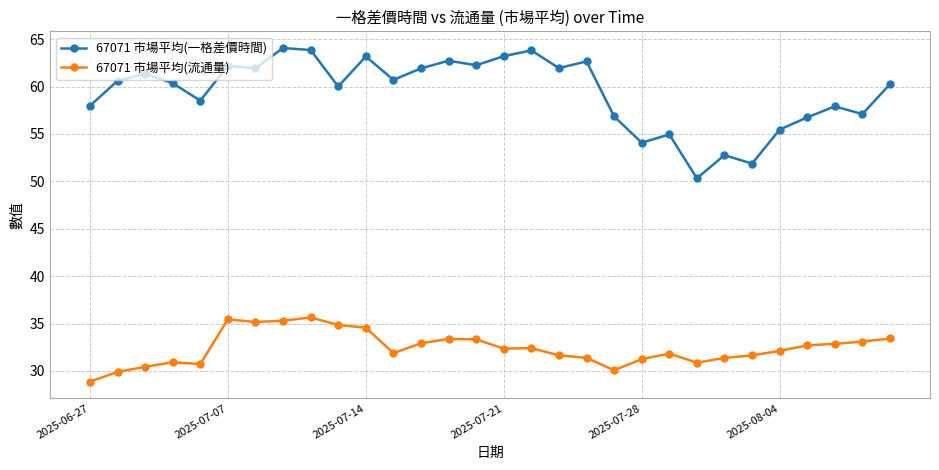

List the series in order of their overall mean, lowest first.

67071 市場平均(流通量), 67071 市場平均(一格差價時間)